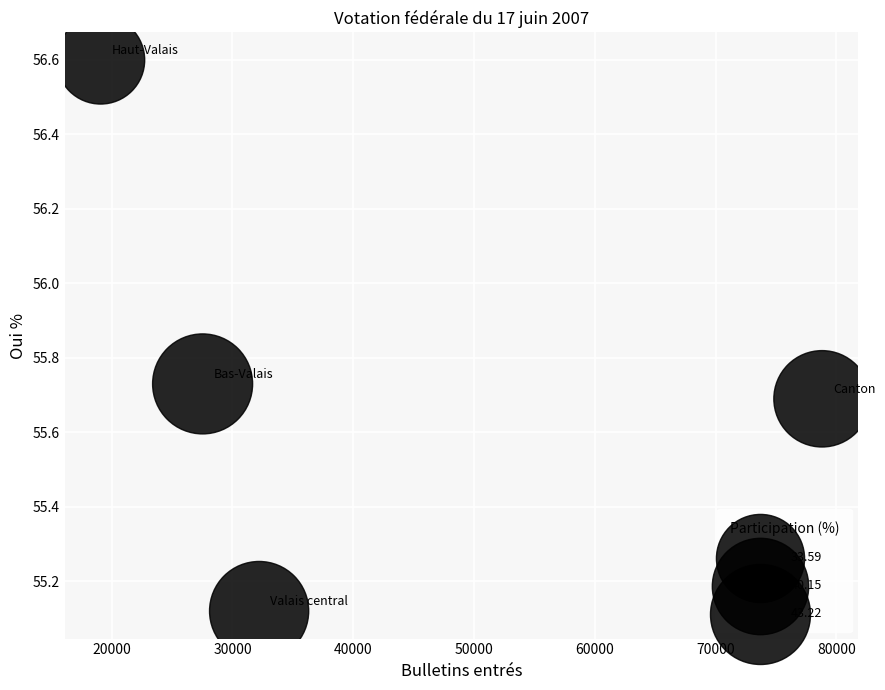

What is the average Y value?

55.8